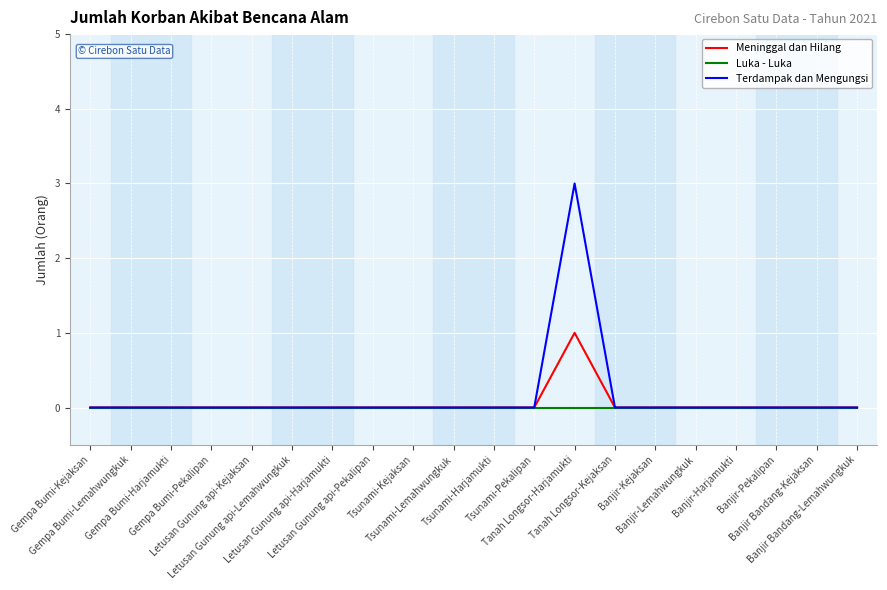

What is the greatest value displayed?

3